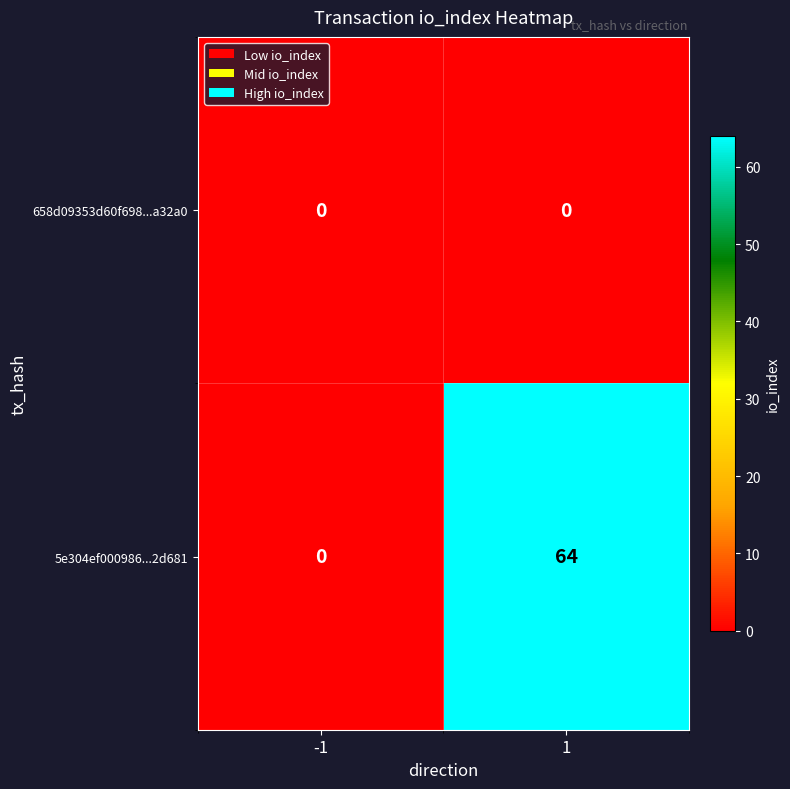

Which series has the largest range (max minus min)?

5e304ef000986...2d681